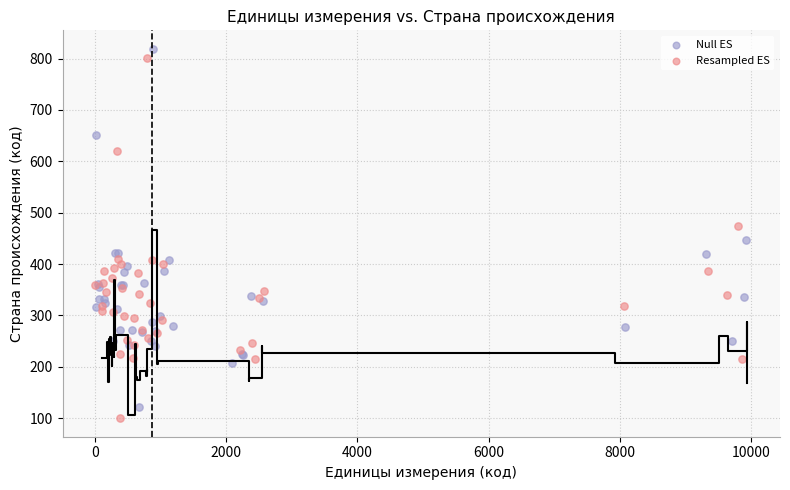

Which series has the largest Y range (max minus min)?

Resampled ES